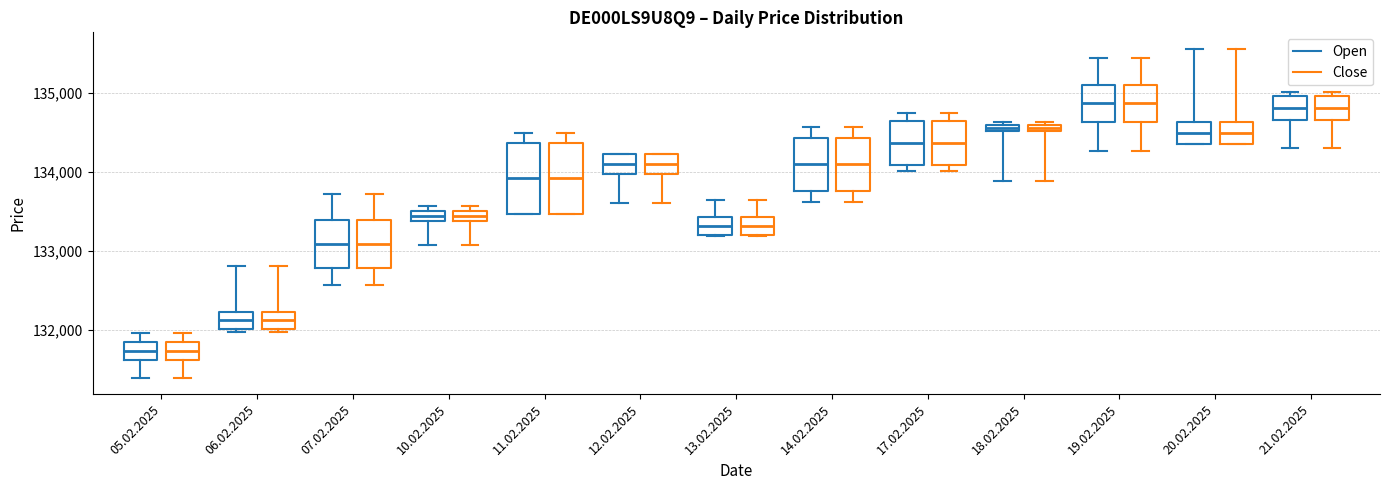

Where does the median line of the box for 17.02.2025 (Close) sit on the y-axis? The values are not printed on the chart, so give them approximately, as read against the axis.

134400